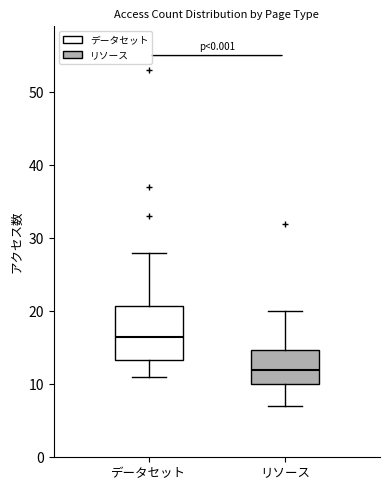

Where does the upper whisker of the box for リソース end on the y-axis? The values are not printed on the chart, so give them approximately, as read against the axis.

20